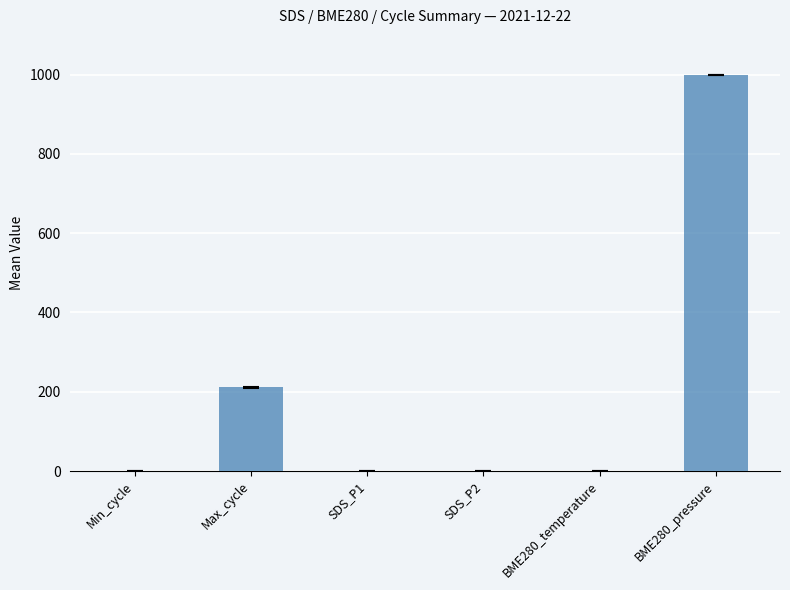

Is it true that the value at BME280_pressure is 1000.0?

True